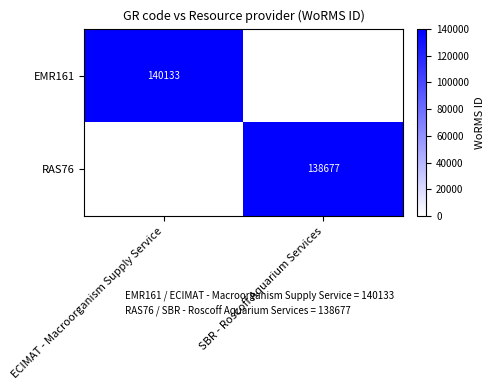

Is the value of EMR161 at ECIMAT - Macroorganism Supply Service greater than the value of RAS76 at SBR - Roscoff Aquarium Services?

Yes